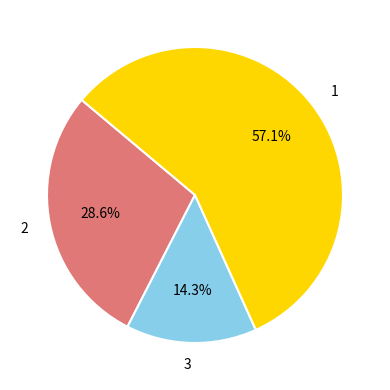

Which slice is the smallest?

3